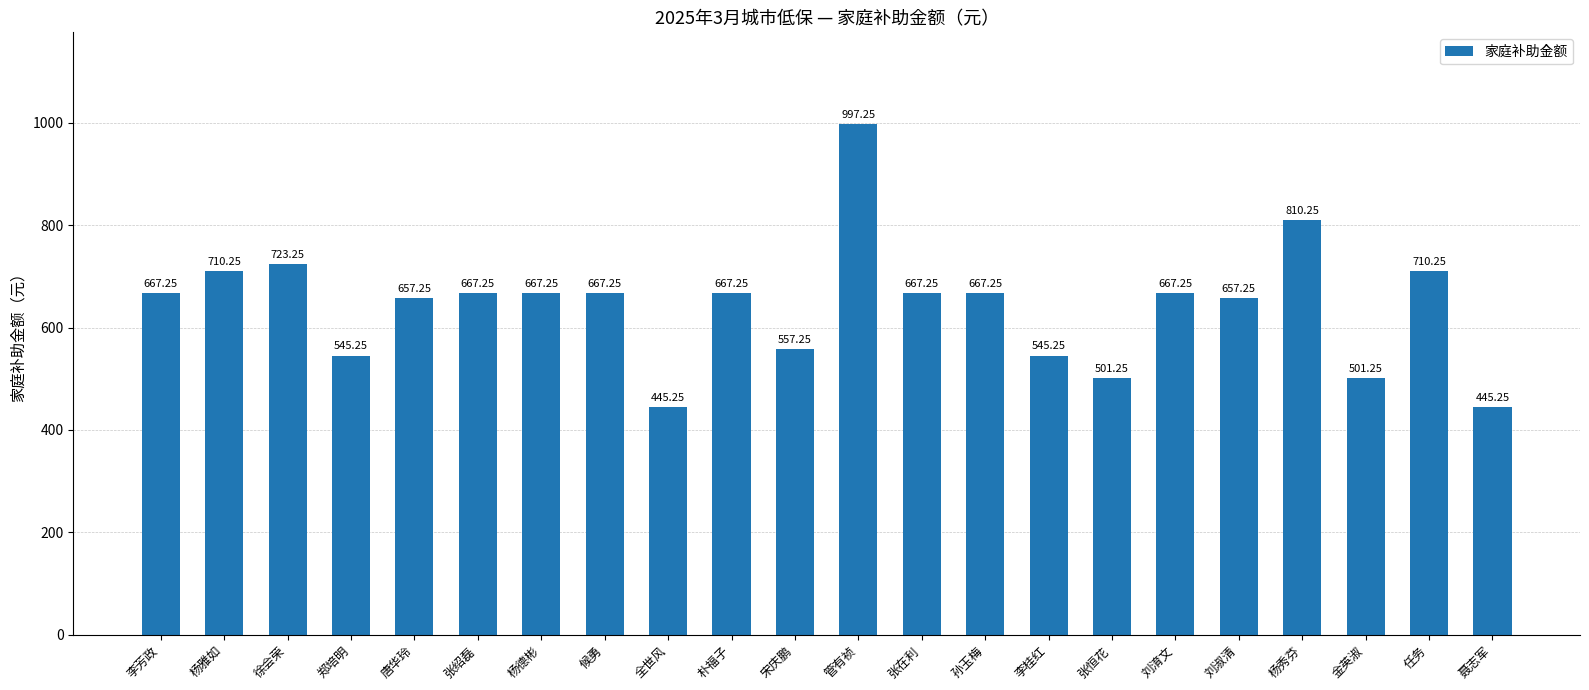

What is the average value?

642.9